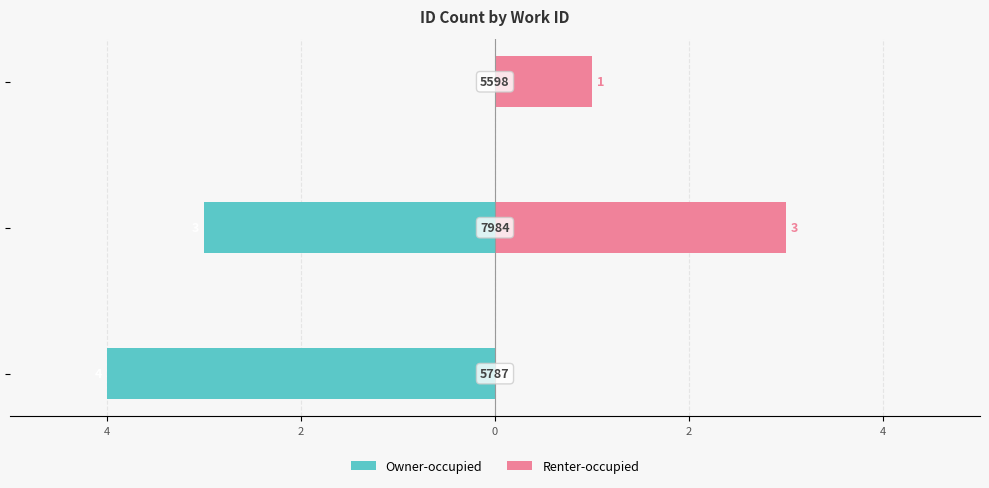

What is the value of the Renter-occupied bar at the 2nd from the left?

3